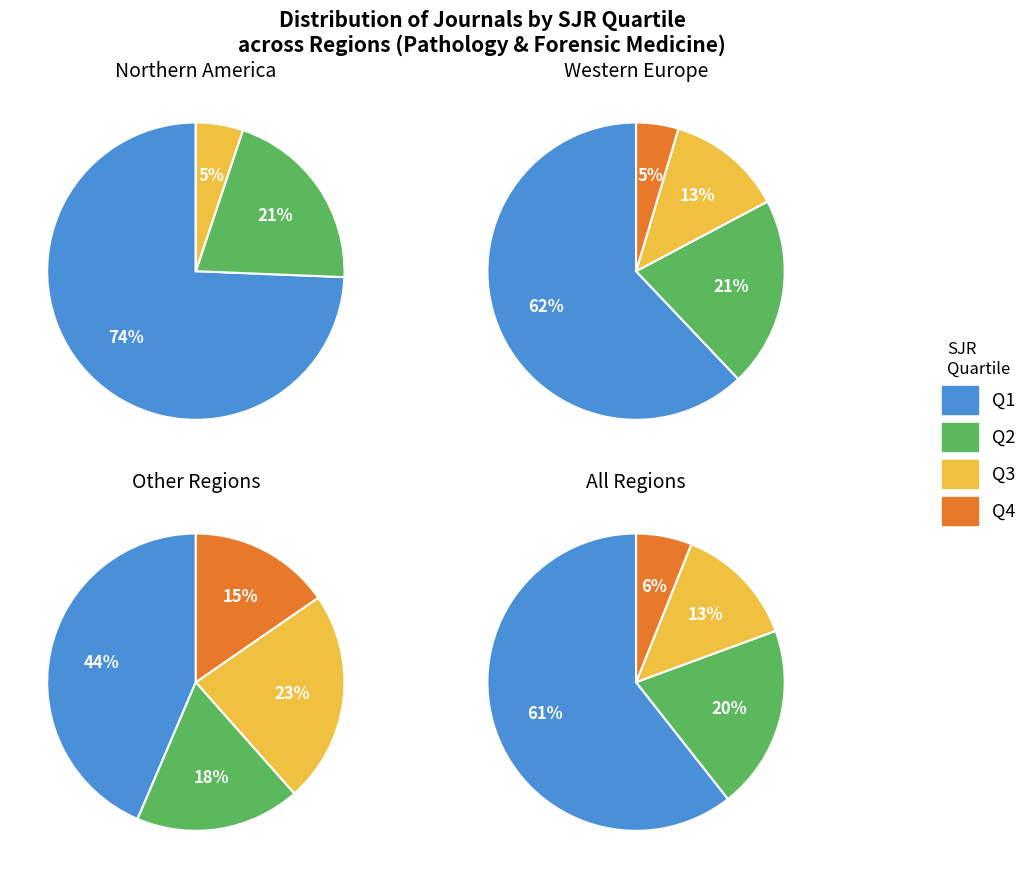

How many segments does this pie chart have?

4